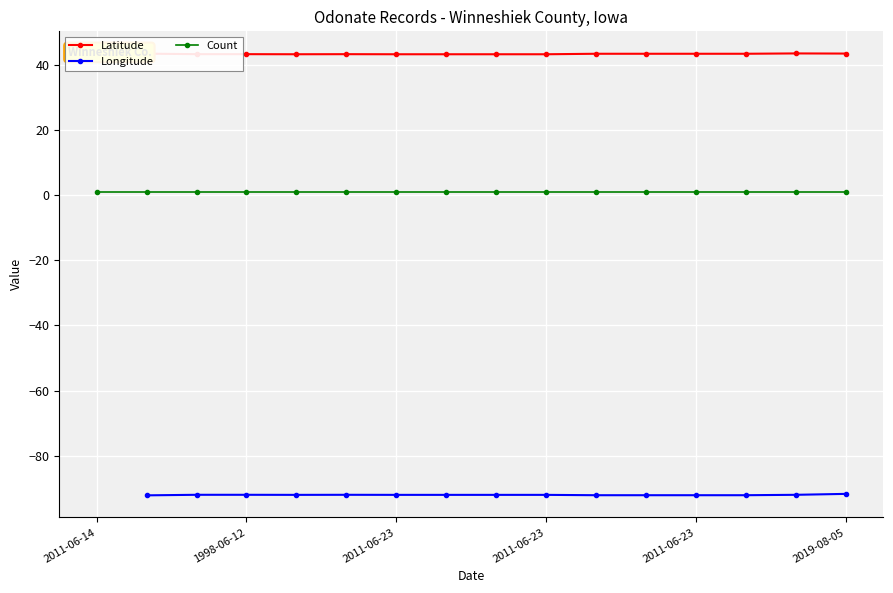

How many values in the Longitude series are below -91?

15